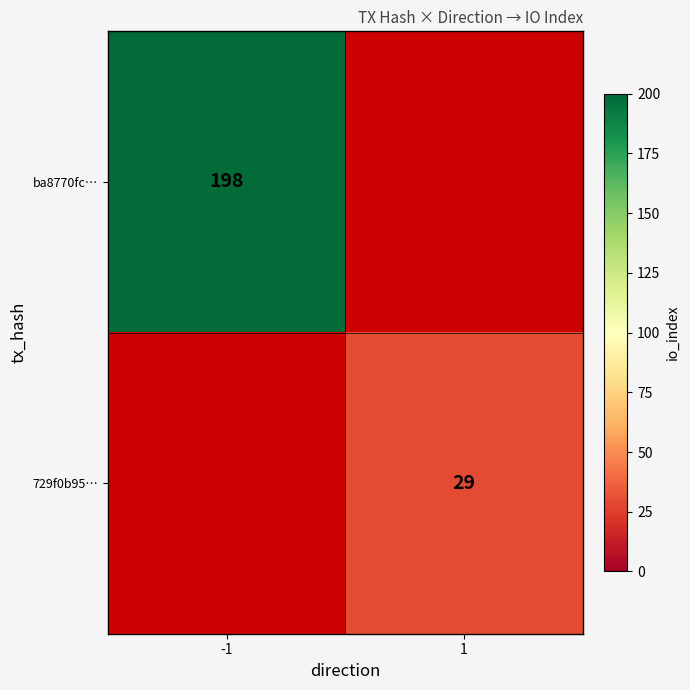

Is it true that ba8770fc… equals 98 at -1?

False